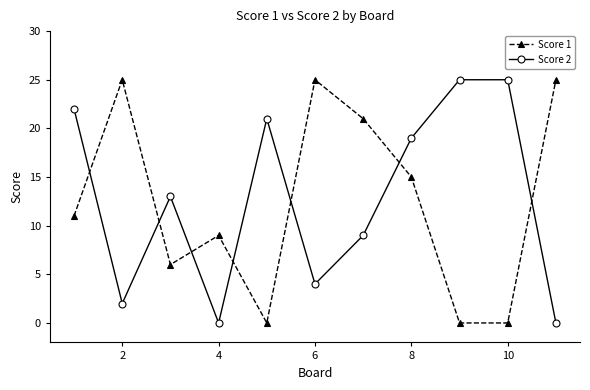

Which series ends up on top after the final intersection of Score 2 and Score 1?

Score 1